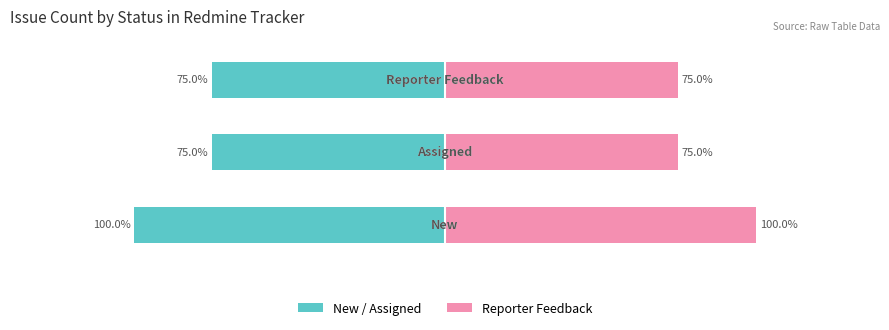

Rank the categories by Reporter Feedback value from highest to lowest.

0, 1, 2